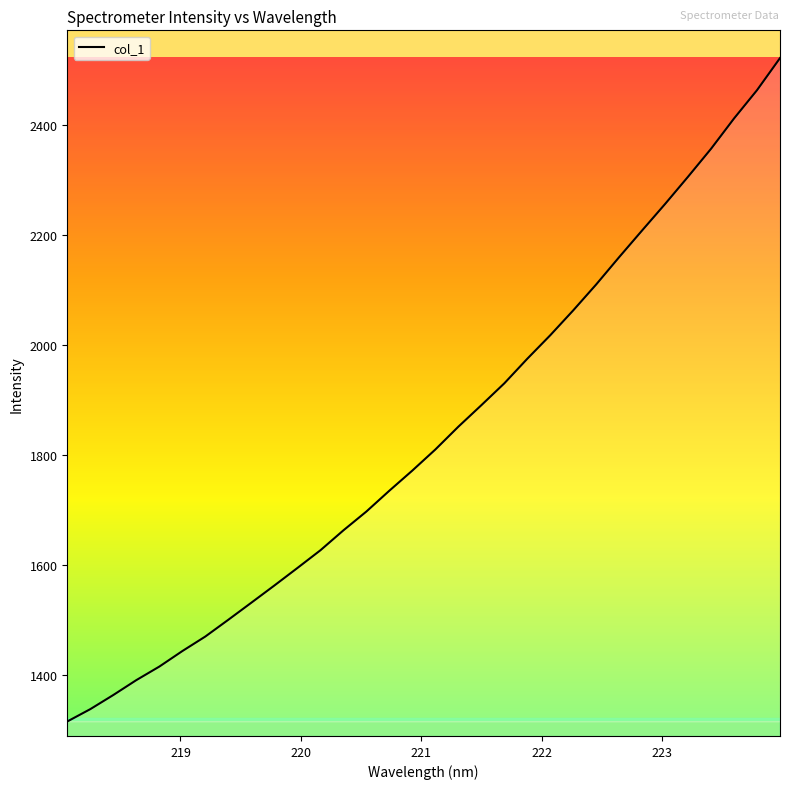

What is the minimum value shown in the chart?

1316.1